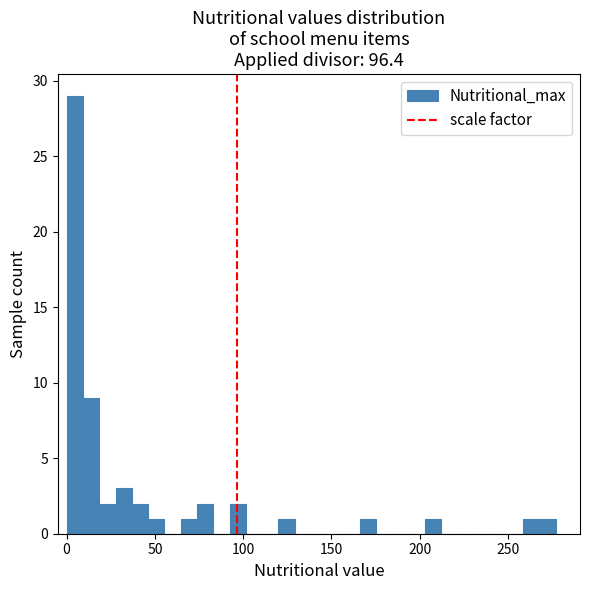

Around what value on the x-axis is the tallest bar? Give the approximate position of its centre, as read against the axis.

5